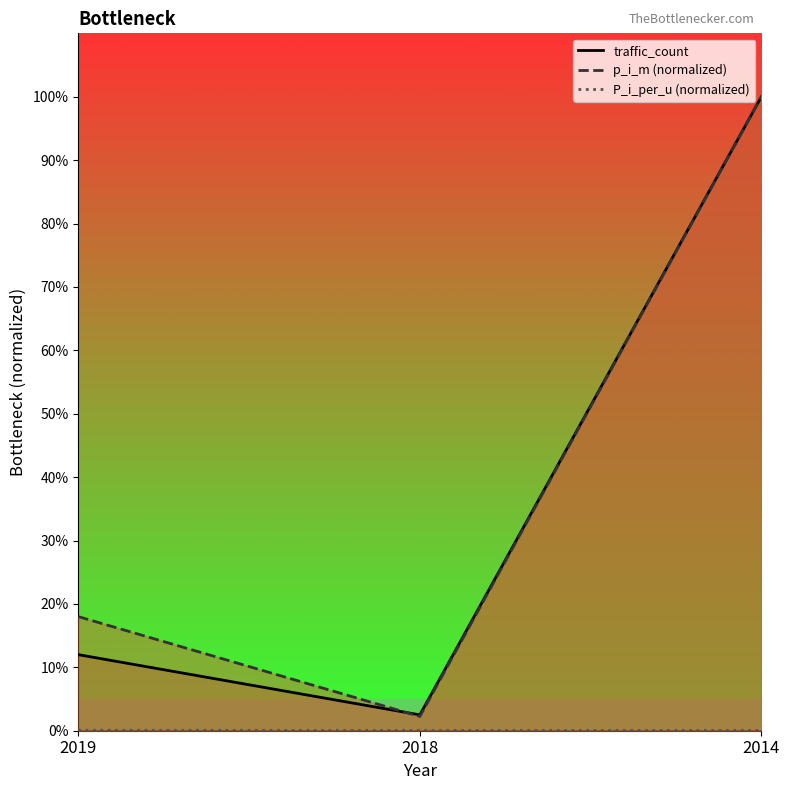

At 2018, list the series in order from largest to smallest.

traffic_count, p_i_m, P_i_per_u